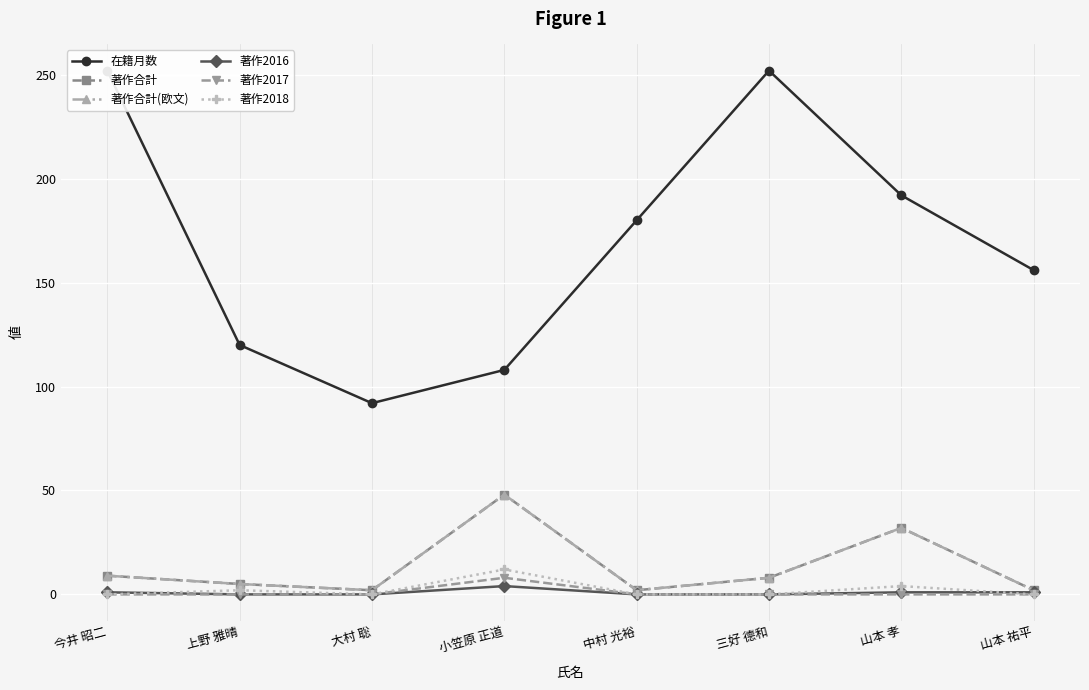

Which category has the lowest value in the 著作2017 series?

今井 昭二